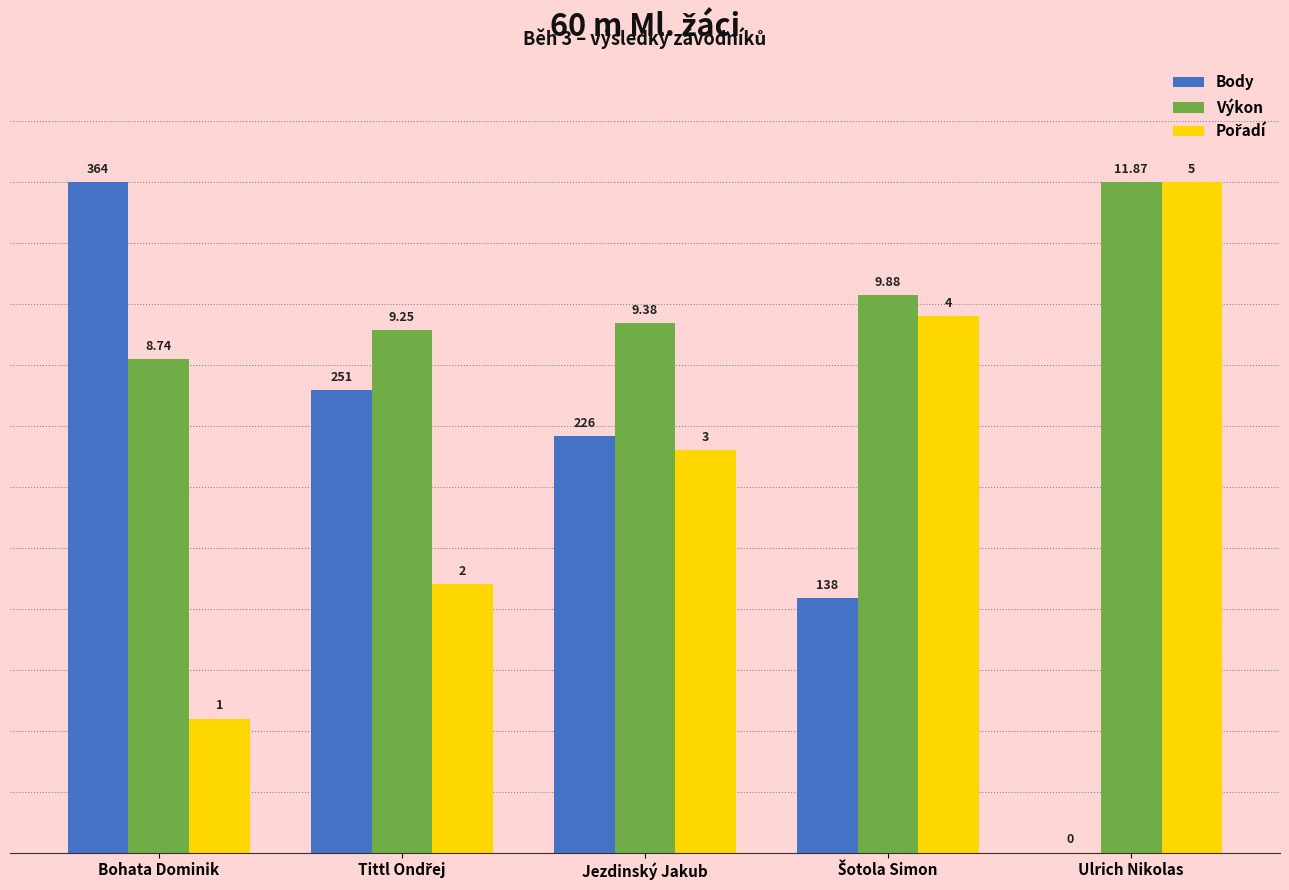

Does the chart contain stacked bars?

No